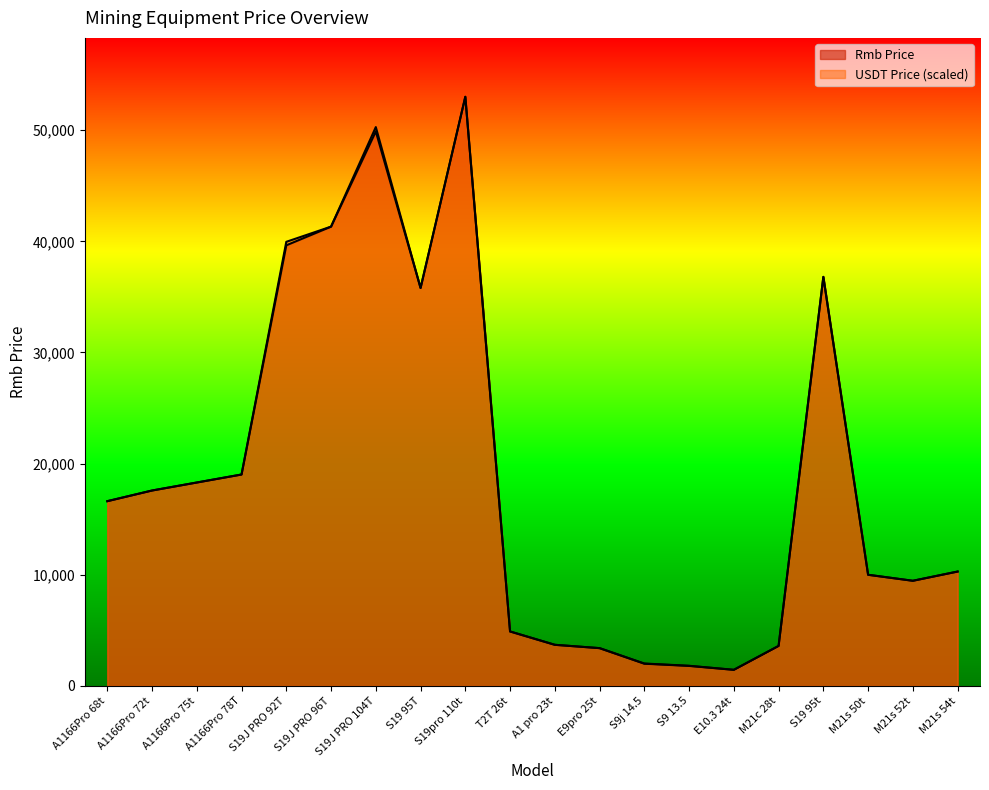

How many categories are shown in the chart?

20